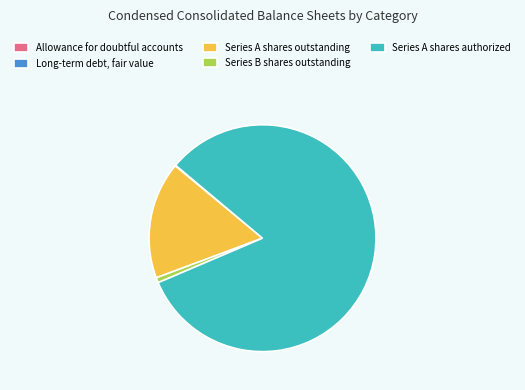

What is the ratio of the value at Series A shares authorized to the value at Series A shares outstanding?

4.9